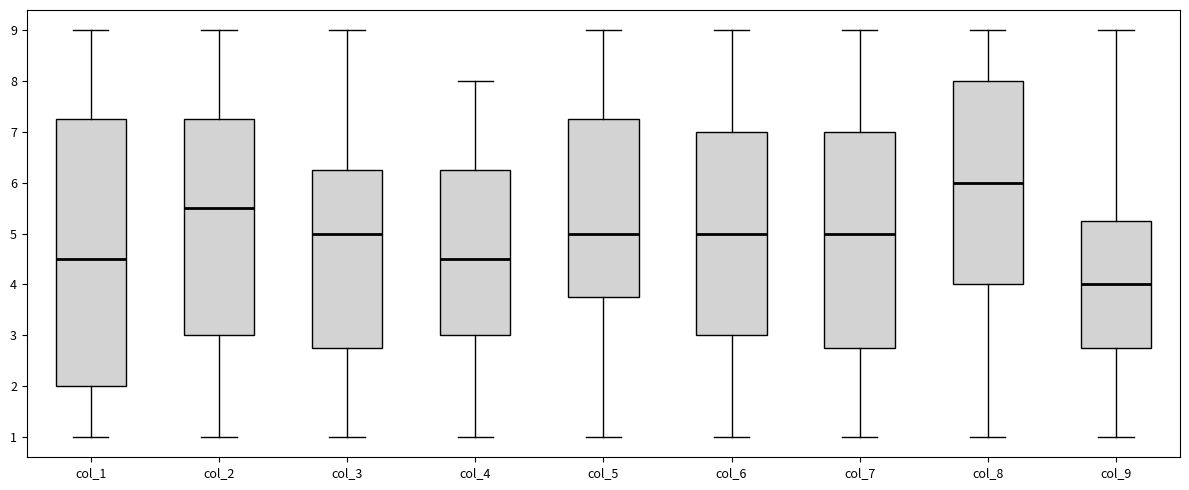

Reading left to right, transcribe this box plot: for each box, give where its median line is, the range the box spans, and where its two whiskers end, as read against the y-axis. The values are not printed on the chart, so give them approximately, as read against the axis.

col_1: median 4.5, box 2.0 to 7.3, whiskers 1.0 to 9.0
col_2: median 5.5, box 3.0 to 7.3, whiskers 1.0 to 9.0
col_3: median 5.0, box 2.8 to 6.3, whiskers 1.0 to 9.0
col_4: median 4.5, box 3.0 to 6.3, whiskers 1.0 to 8.0
col_5: median 5.0, box 3.8 to 7.3, whiskers 1.0 to 9.0
col_6: median 5.0, box 3.0 to 7.0, whiskers 1.0 to 9.0
col_7: median 5.0, box 2.8 to 7.0, whiskers 1.0 to 9.0
col_8: median 6.0, box 4.0 to 8.0, whiskers 1.0 to 9.0
col_9: median 4.0, box 2.8 to 5.3, whiskers 1.0 to 9.0